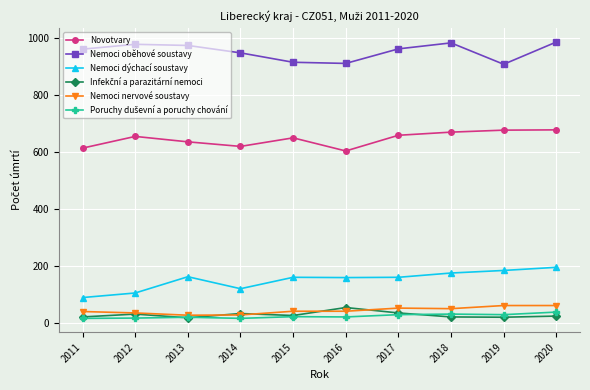

What is the average value of the Nemoci nervové soustavy series?

45